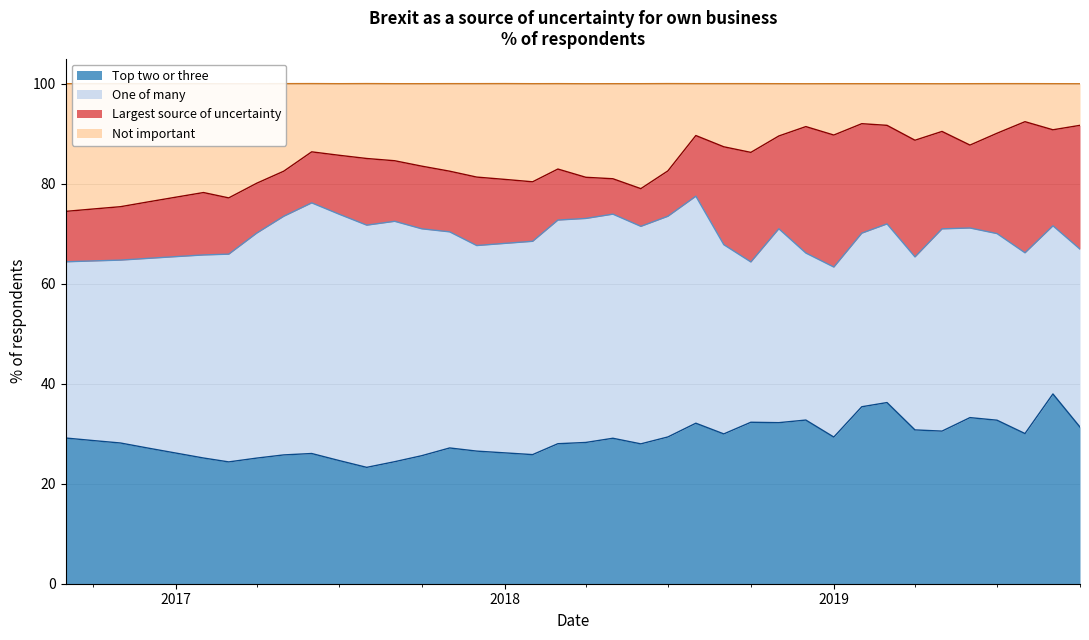

What is the lowest value of the Top two or three series?

23.3